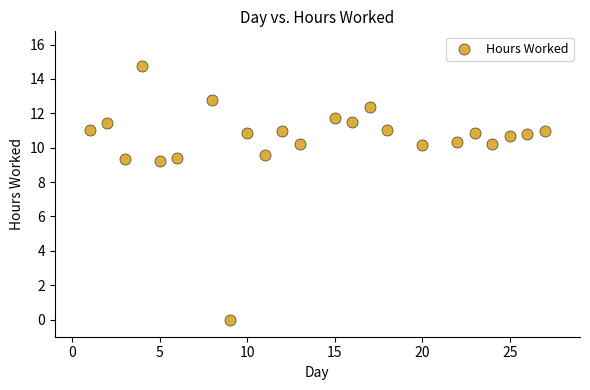

What is the range of Y values (max minus min)?

14.8